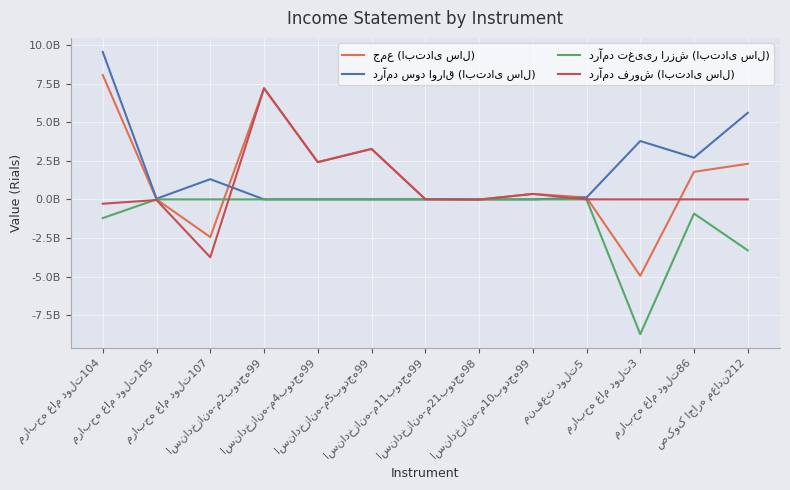

What is the difference between the درآمد تغییر ارزش (ابتدای سال) values at مرابحه عام دولت107 and مرابحه عام دولت86?

916813797